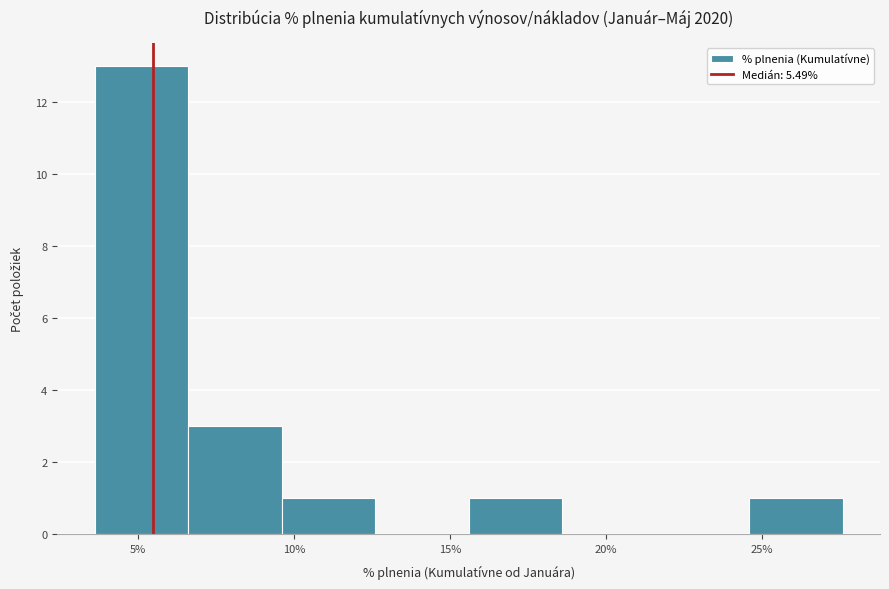

Over which range of the x-axis is the bar tallest?

3.5 to 6.5